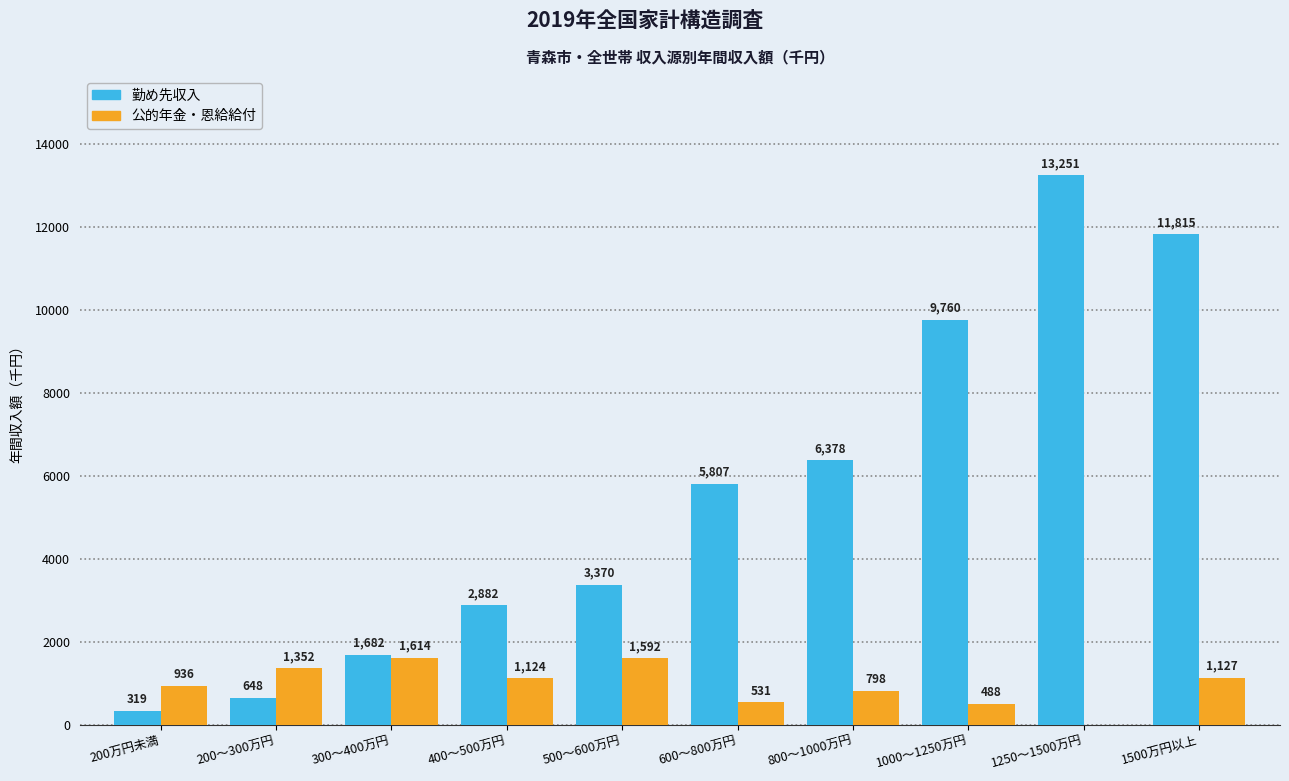

What is the total value across all series at 1250～1500万円?

13251